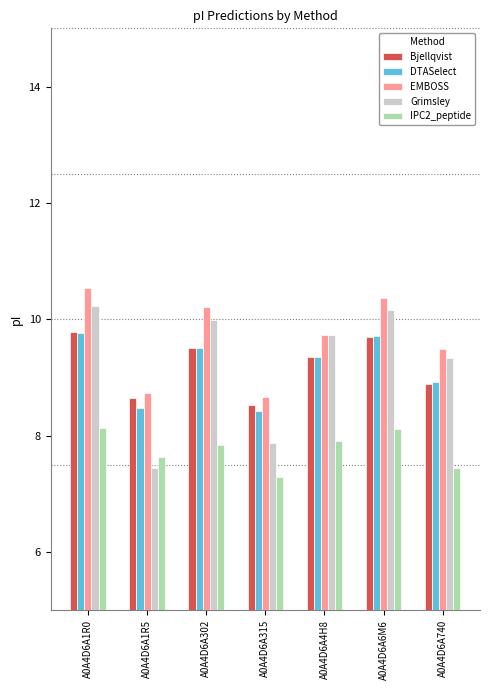

Does the chart contain any negative values?

No